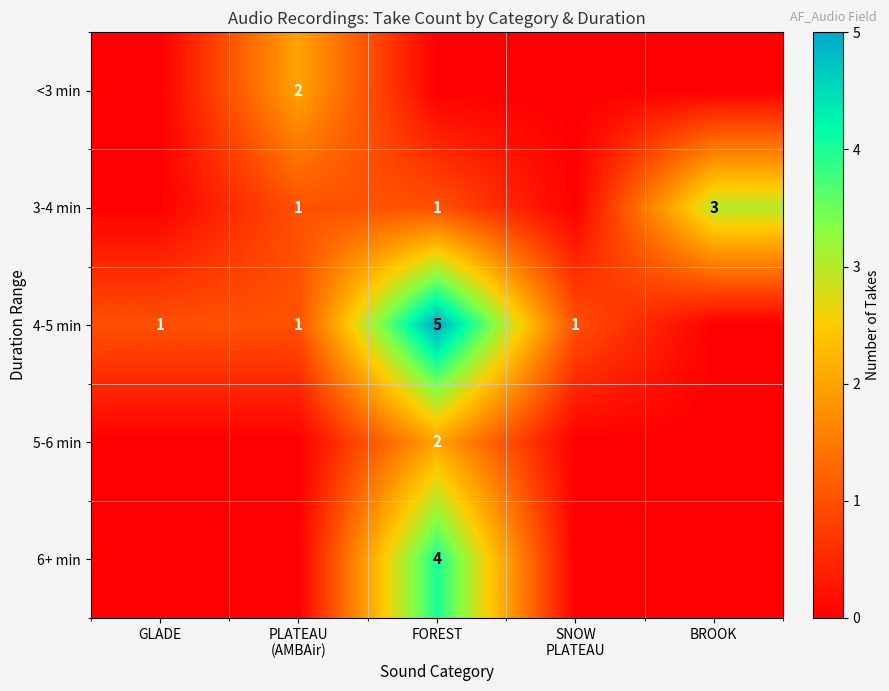

The 6+ min series shows 1 at FOREST. True or false?

False